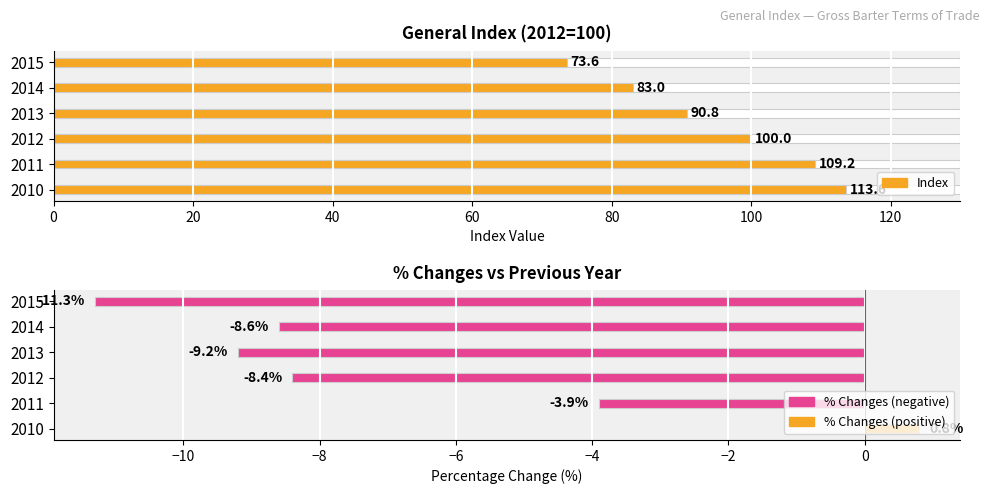

Are the bars horizontal?

Yes